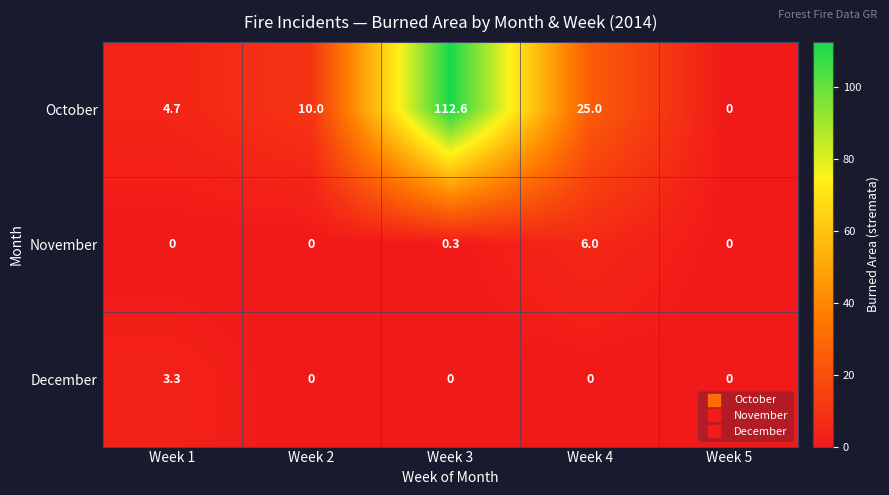

Between Week 2 and Week 5, which series saw the biggest shift?

October